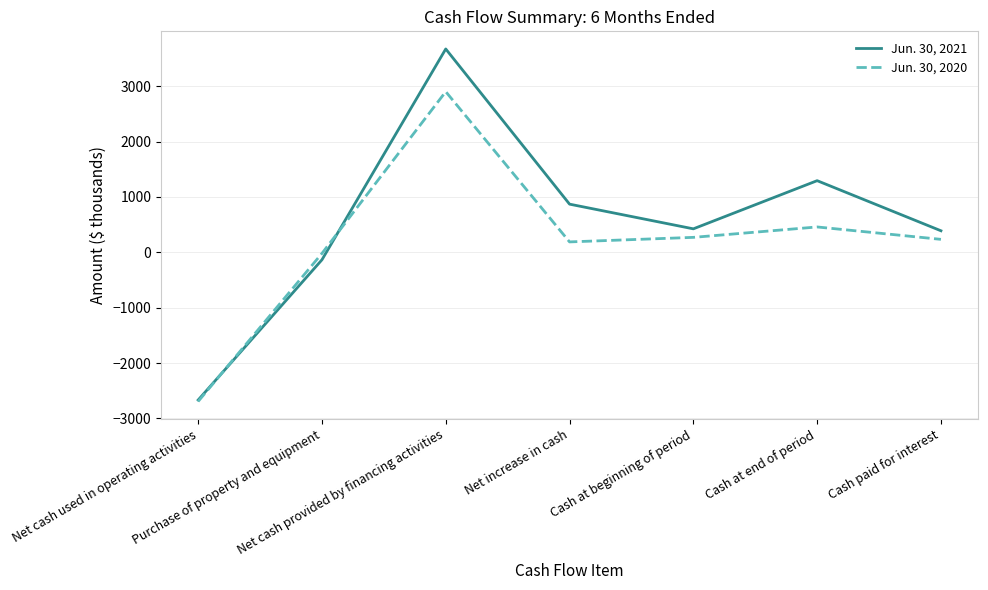

What is the sum of the Jun. 30, 2020 values at Cash at beginning of period and Cash paid for interest?

504